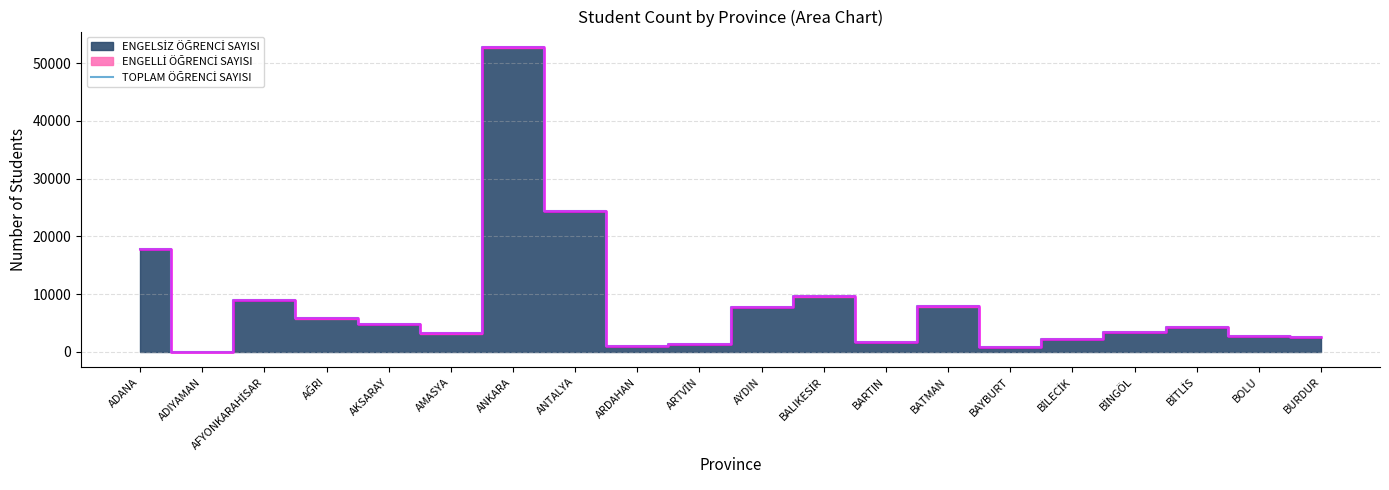

What is the label of the 6th point from the right?

BAYBURT